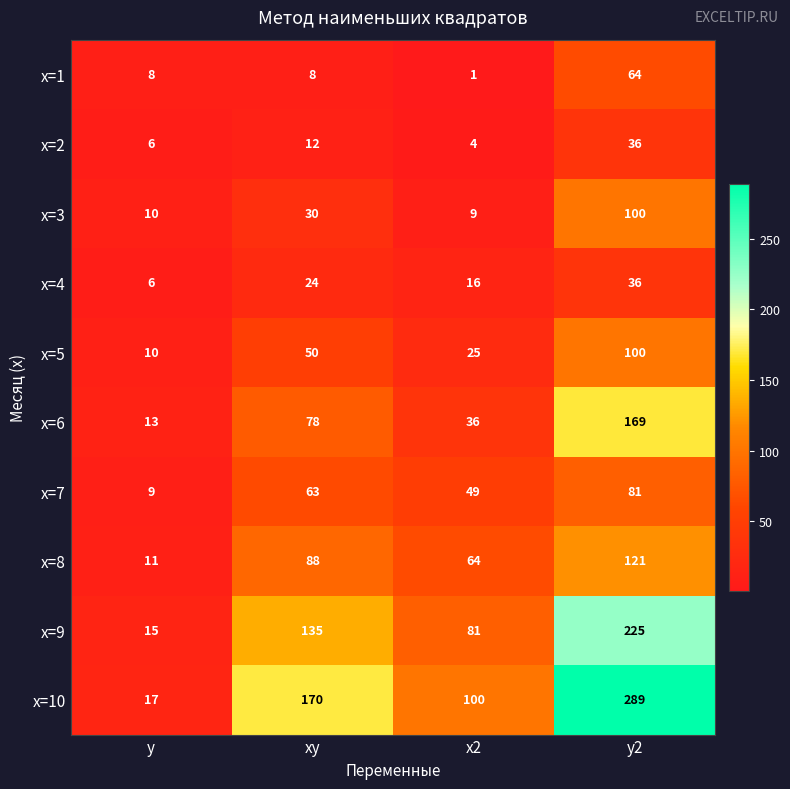

What value does the x=9 series have at x2, to the nearest 5?

80